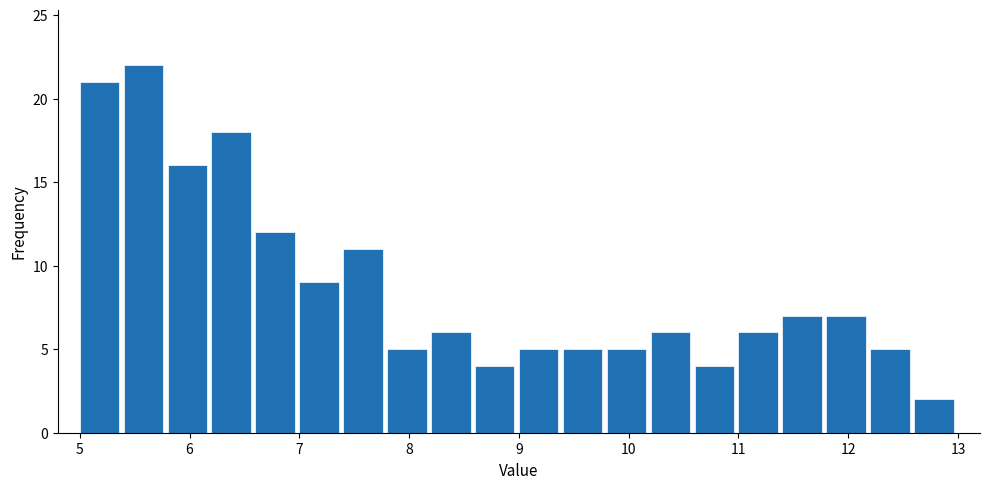

Reading left to right, transcribe this chart: for each bar, give the range it covers on the x-axis and its height. The values are not printed on the chart, so give them approximately, as read against the axis.

5.0 to 5.4: 21
5.4 to 5.8: 22
5.8 to 6.2: 16
6.2 to 6.6: 18
6.6 to 7.0: 12
7.0 to 7.4: 9
7.4 to 7.8: 11
7.8 to 8.2: 5
8.2 to 8.6: 6
8.6 to 9.0: 4
9.0 to 9.4: 5
9.4 to 9.8: 5
9.8 to 10.2: 5
10.2 to 10.6: 6
10.6 to 11.0: 4
11.0 to 11.4: 6
11.4 to 11.8: 7
11.8 to 12.2: 7
12.2 to 12.6: 5
12.6 to 13.0: 2